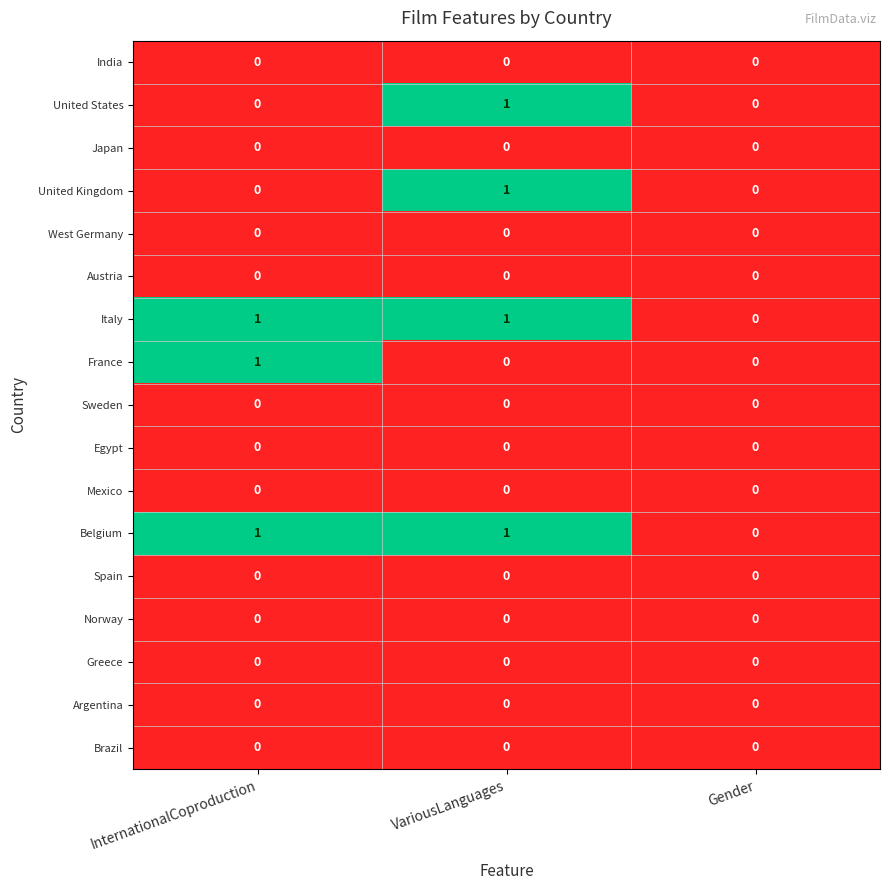

At which category is the sum across all series the highest?

VariousLanguages